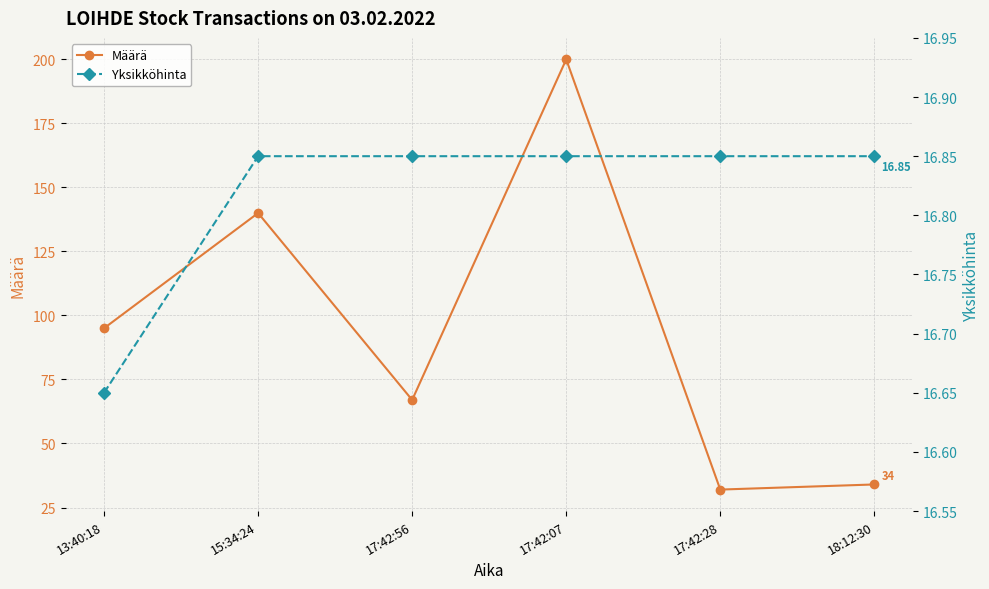

Reading left to right, list all the values displayed in this chart.

Määrä: 13:40:18=95.0	15:34:24=140.0	17:42:56=67.0	17:42:07=200.0	17:42:28=32.0	18:12:30=34.0
Yksikköhinta: 13:40:18=16.6	15:34:24=16.9	17:42:56=16.9	17:42:07=16.9	17:42:28=16.9	18:12:30=16.9